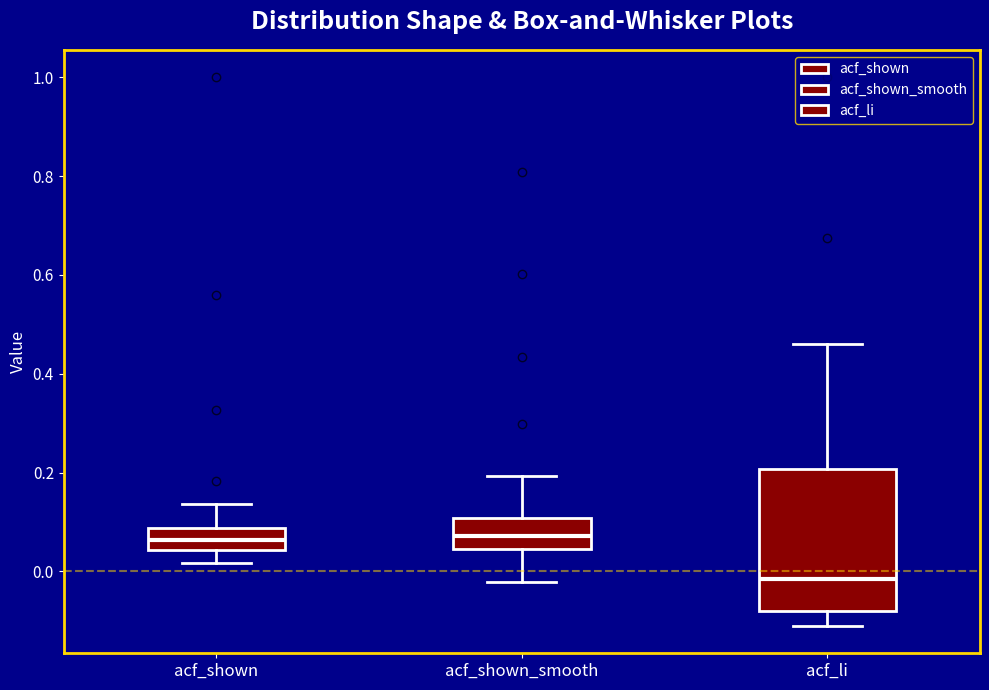

Reading left to right, read every box against the y-axis: the position of its median line, the range the box covers, and the ends of its whiskers. The values are not printed on the chart, so give them approximately, as read against the axis.

acf_shown: median 0.06, box 0.04 to 0.08, whiskers 0.02 to 0.14
acf_shown_smooth: median 0.08, box 0.04 to 0.10, whiskers -0.02 to 0.20
acf_li: median -0.02, box -0.08 to 0.20, whiskers -0.10 to 0.46